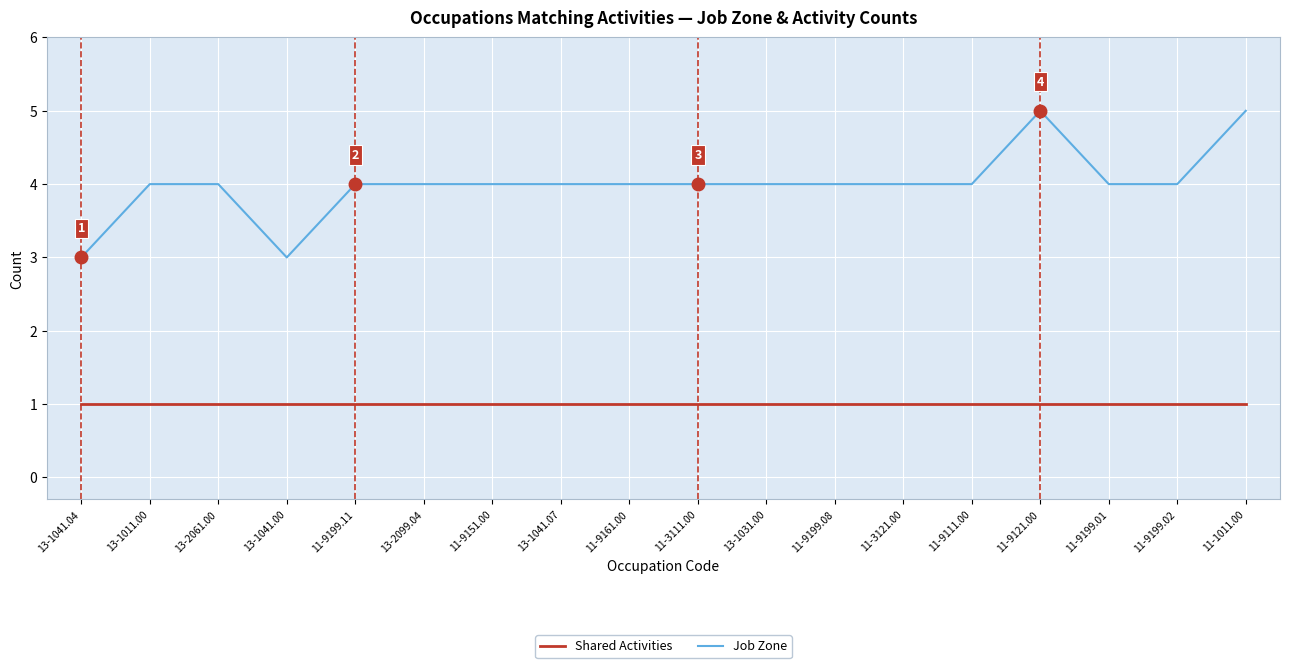

How many lines are shown in the chart?

2